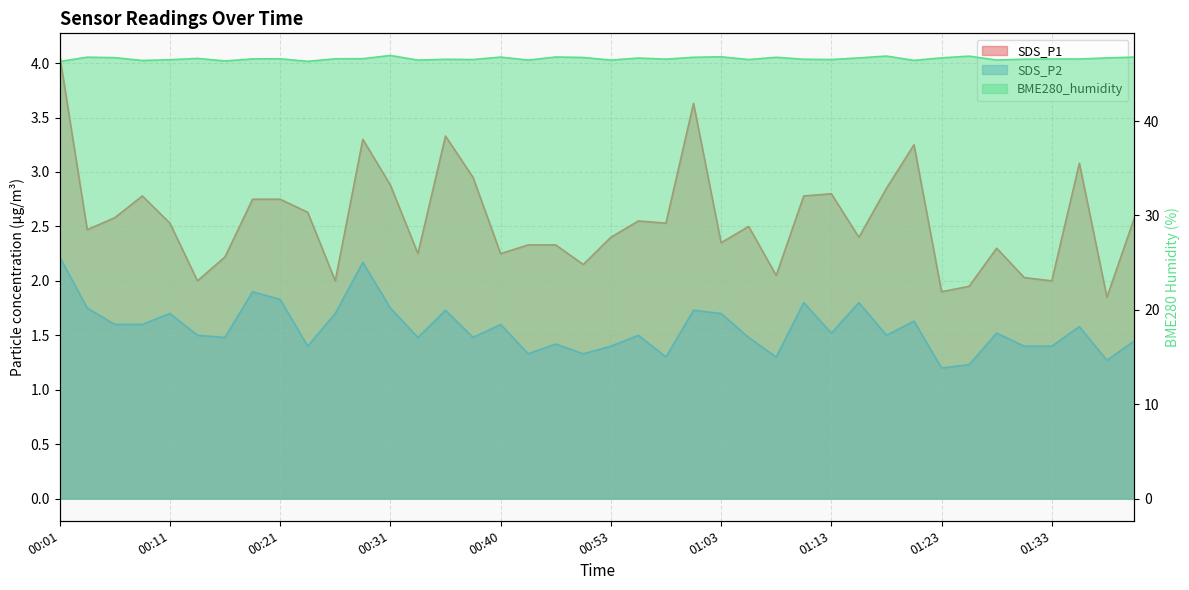

True or false: SDS_P1 and SDS_P2 cross at least once.

False